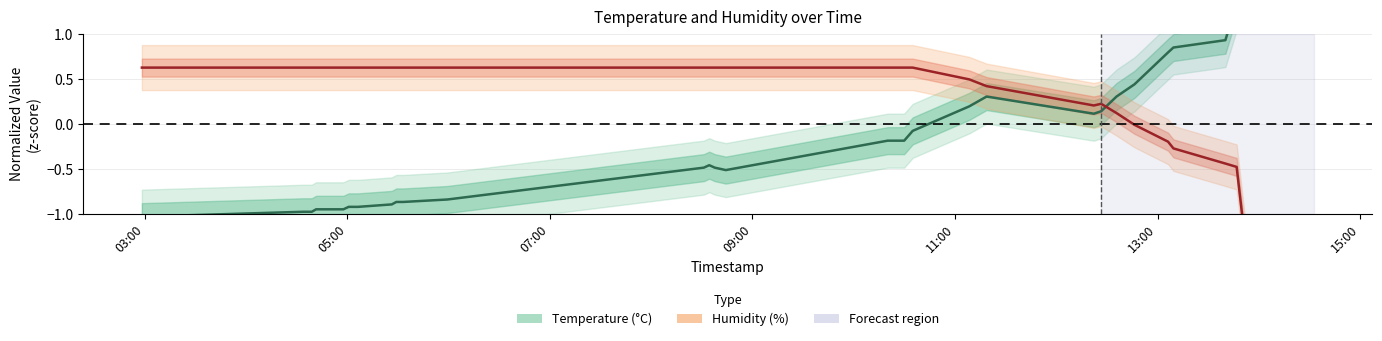

True or false: temperature has more than 0 points higher than both neighbors.

True